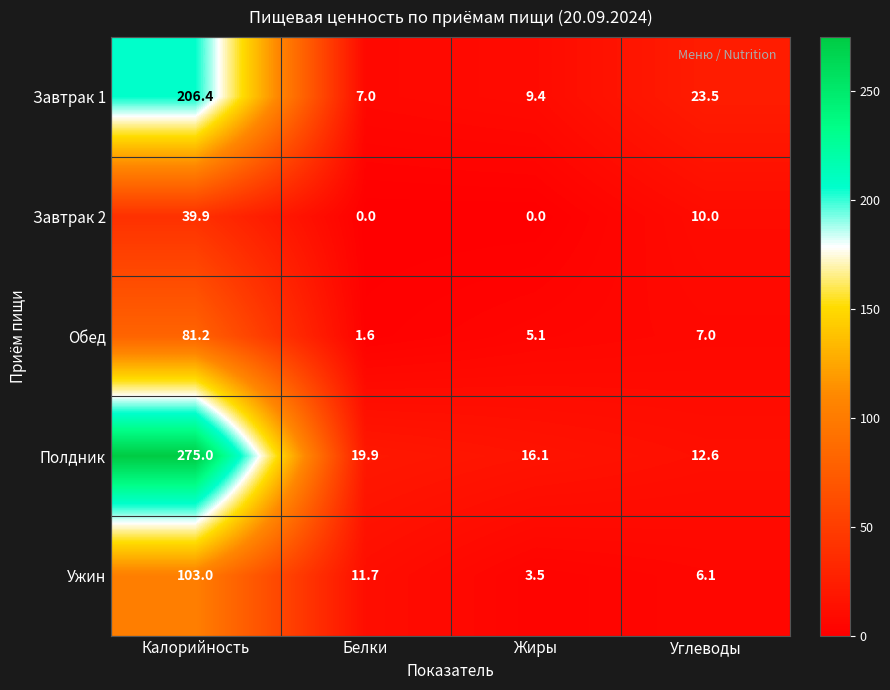

Which series has the largest range (max minus min)?

Полдник